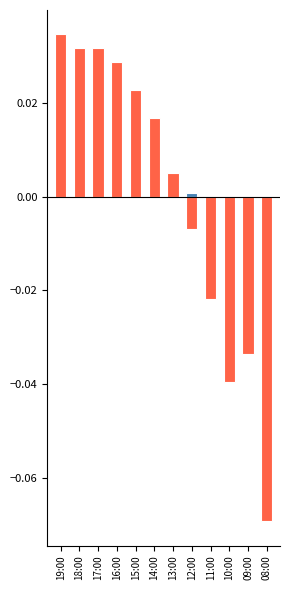

How many groups of bars are there?

12